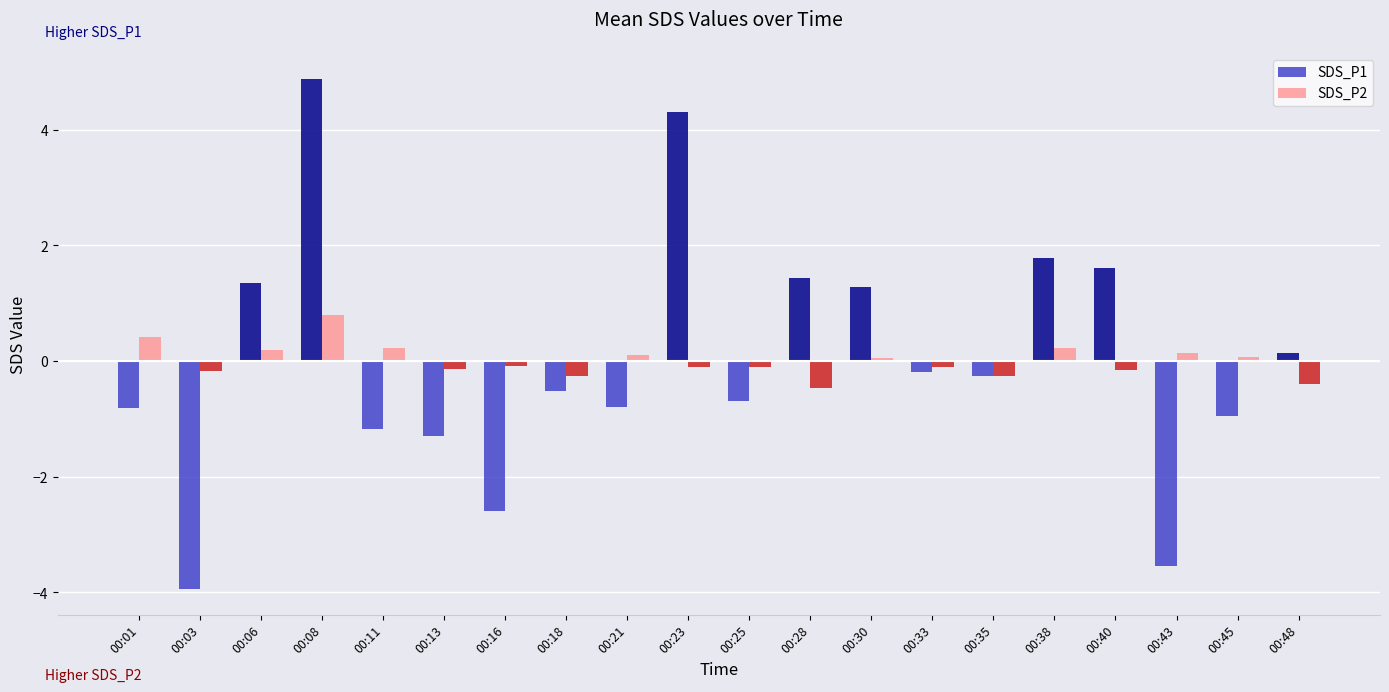

What is the spread (max minus min) of values at 00:25?

0.6